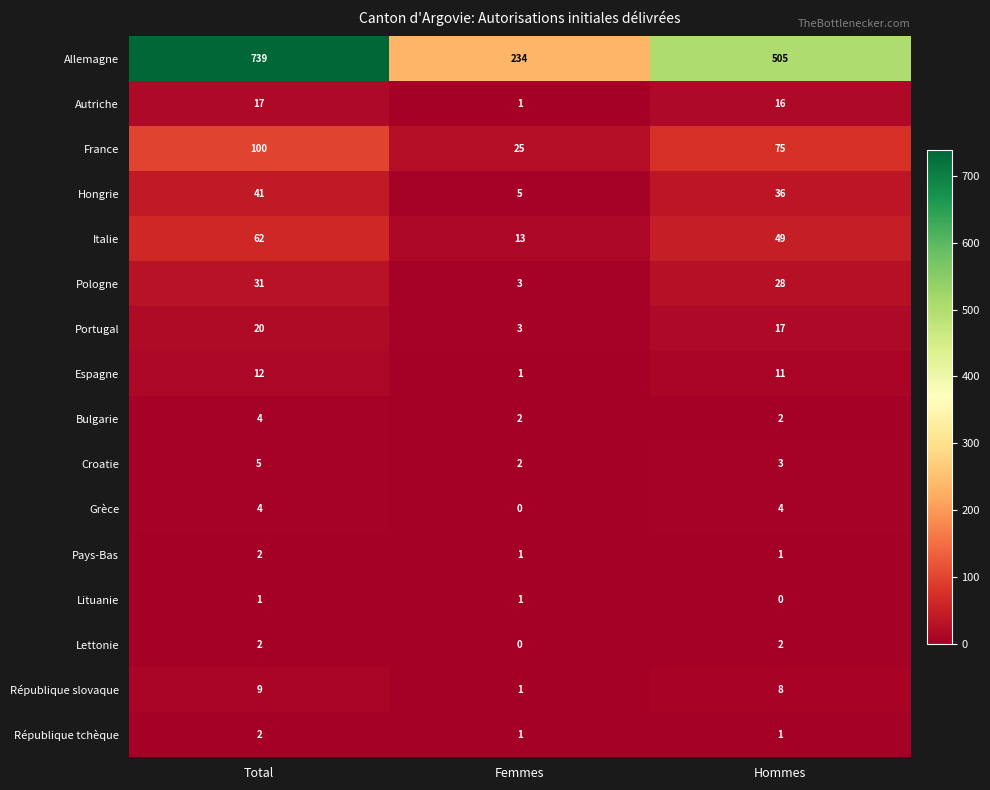

What is the difference between the highest and lowest values at Hommes?

505